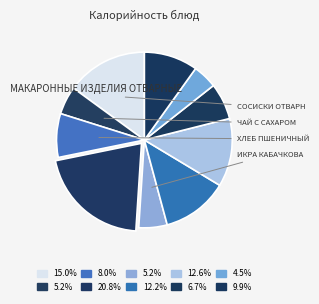

How many segments does this pie chart have?

10